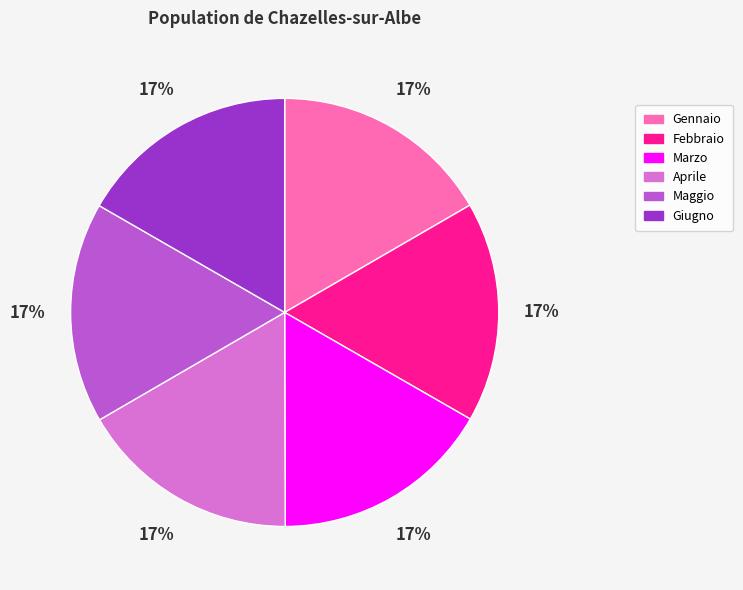

To the nearest percent, what percentage of the pie is Aprile?

17%